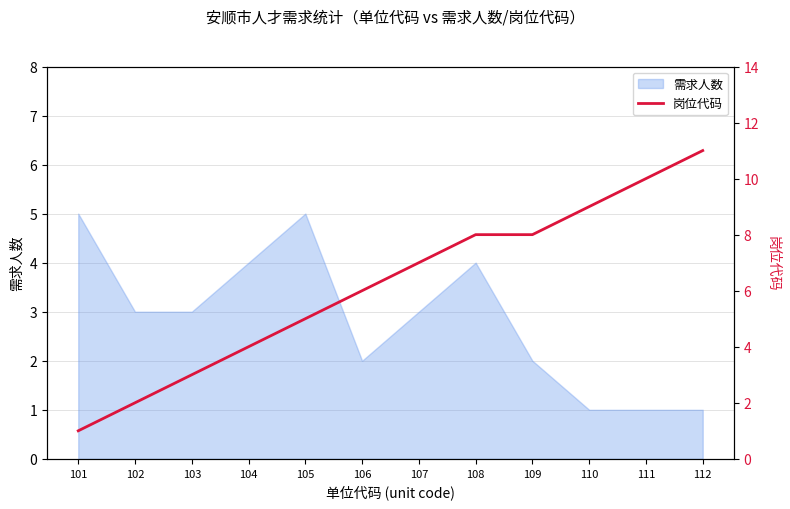

True or false: 需求人数 has a value of 1 at 102.

False